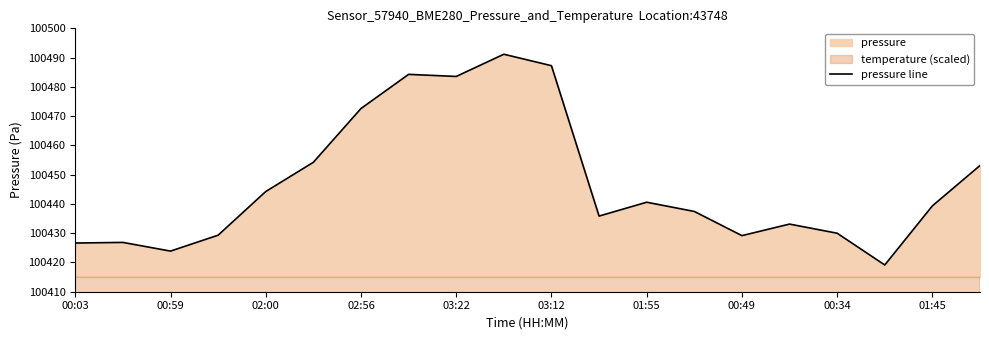

The value of pressure line at 01:45 is 174481.6. True or false?

False